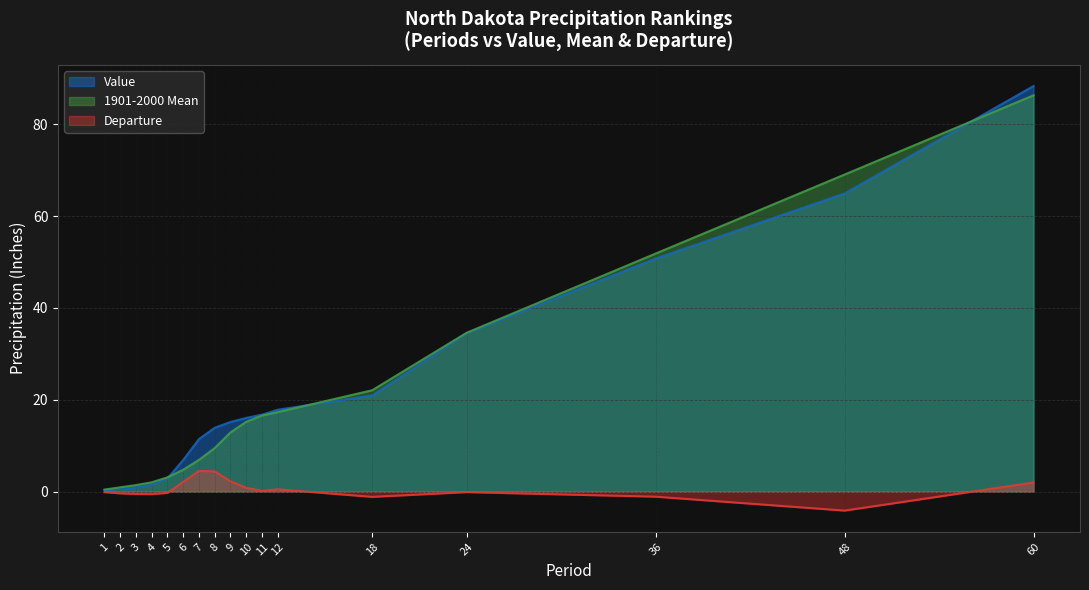

Where does the Value series first go above 15?

9